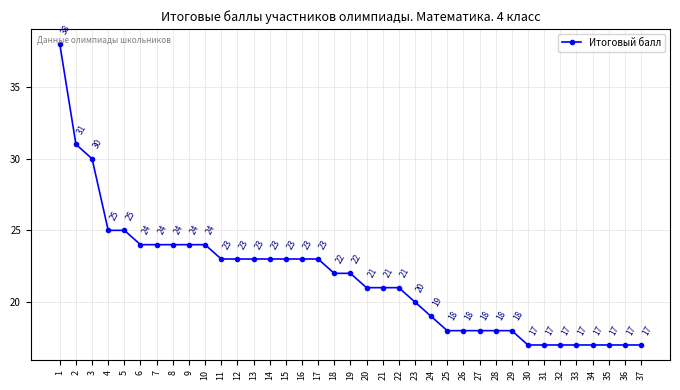

What is the value of the 22nd point from the left?

21